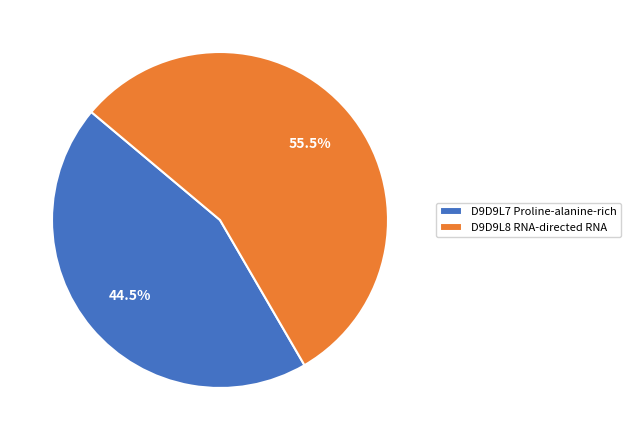

Which category accounts for the majority?

D9D9L8 RNA-directed RNA